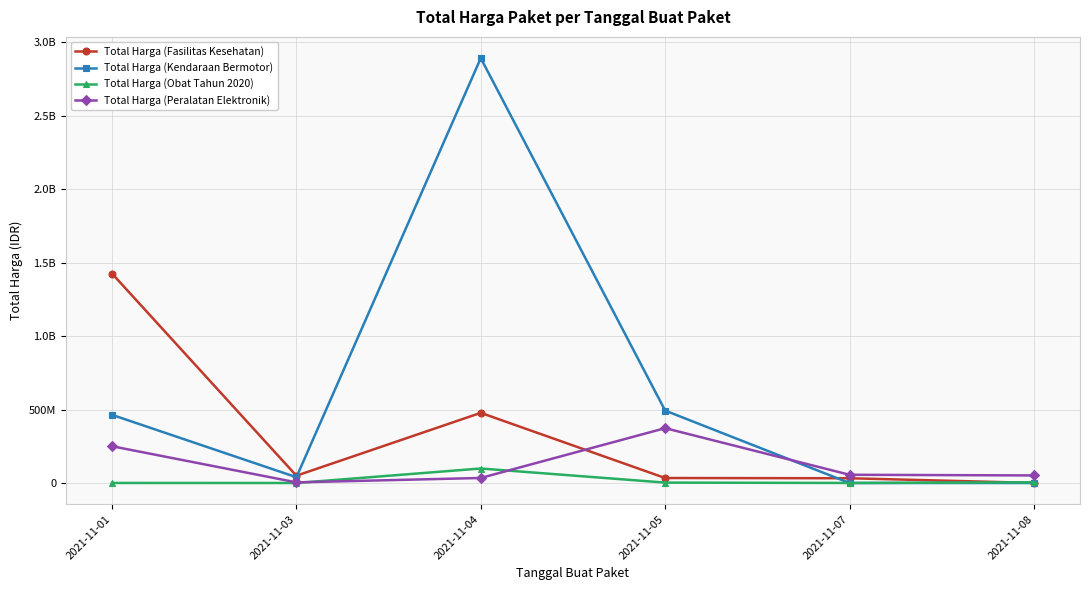

What are all the series names shown in the legend?

Total Harga (Fasilitas Kesehatan), Total Harga (Kendaraan Bermotor), Total Harga (Obat Tahun 2020), Total Harga (Peralatan Elektronik)